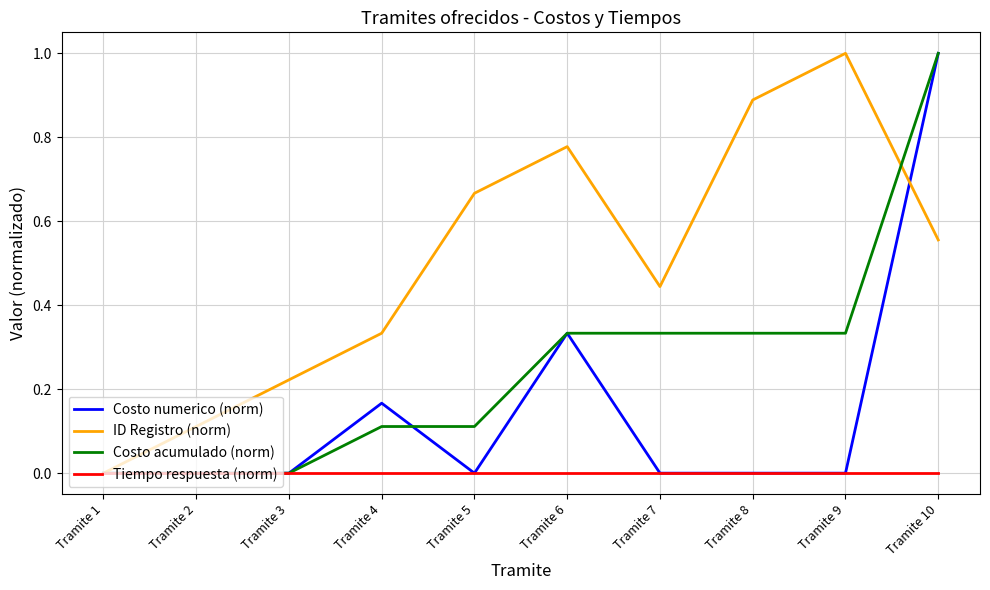

At which category is the sum across all series the highest?

Tramite 10